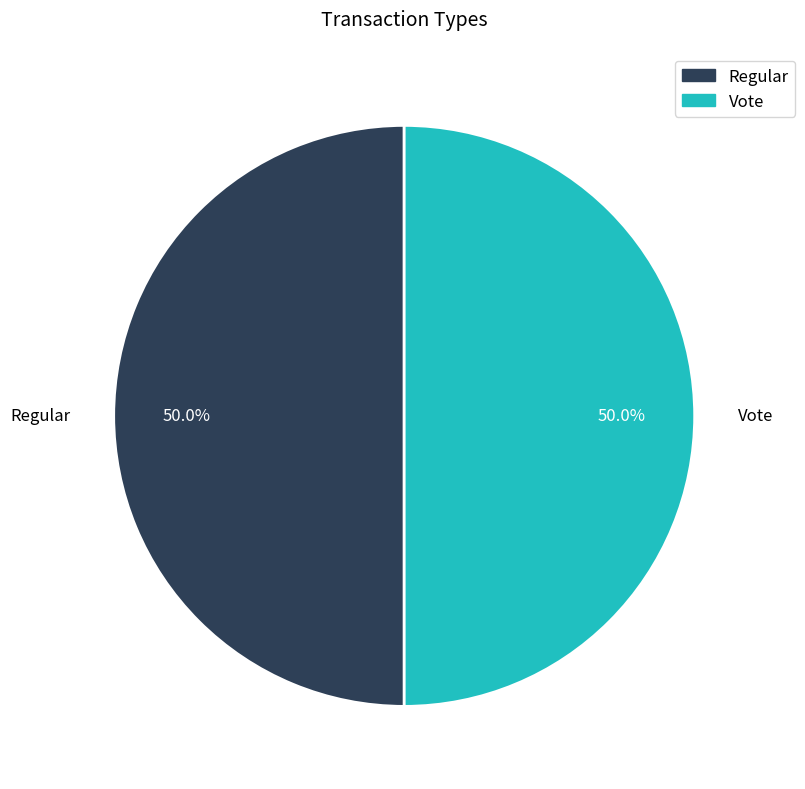

What percentage is the Vote slice, to the nearest percent?

50%